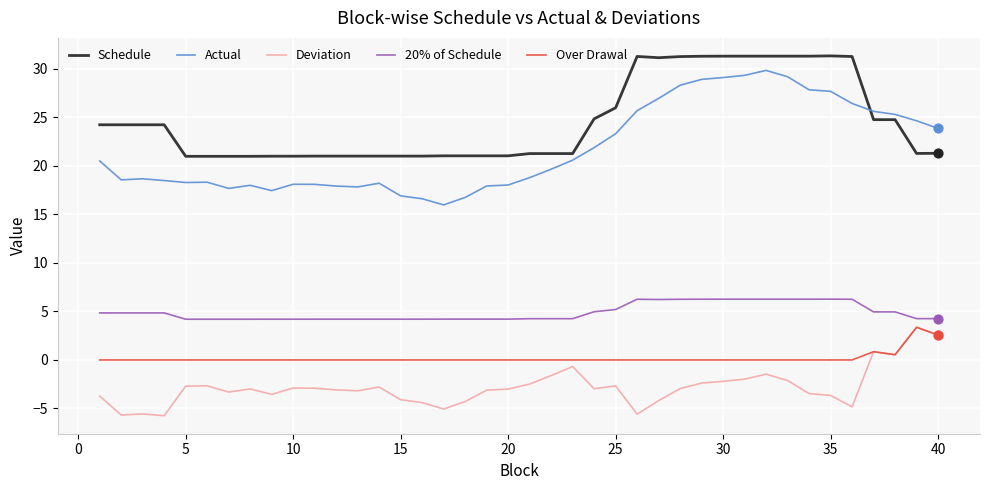

Which series has the largest range (max minus min)?

Actual